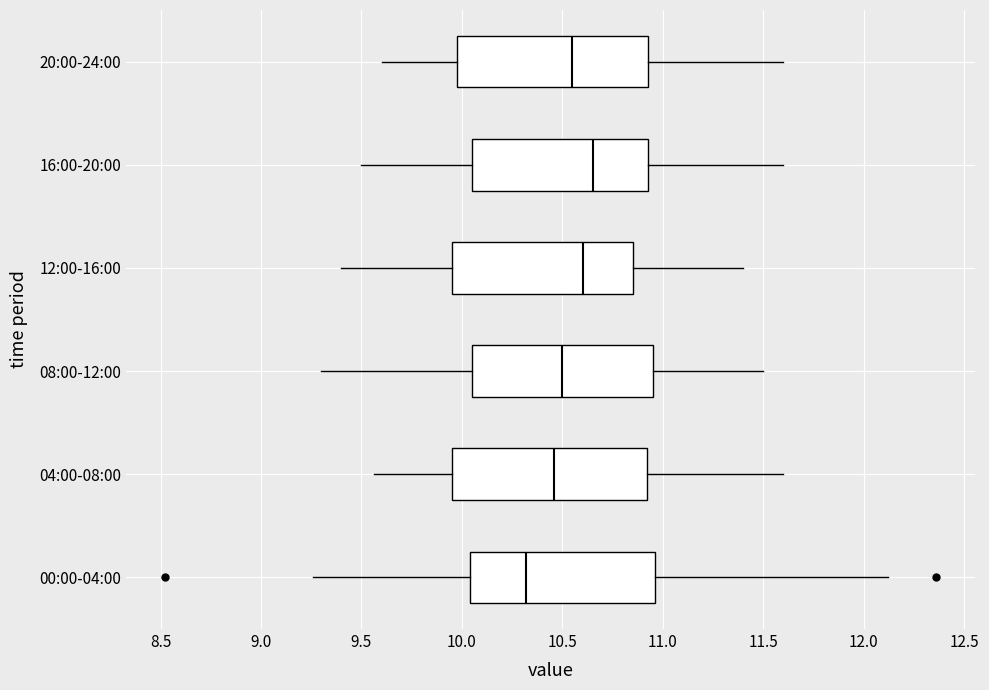

Which box's median line is the furthest to the left?

00:00-04:00